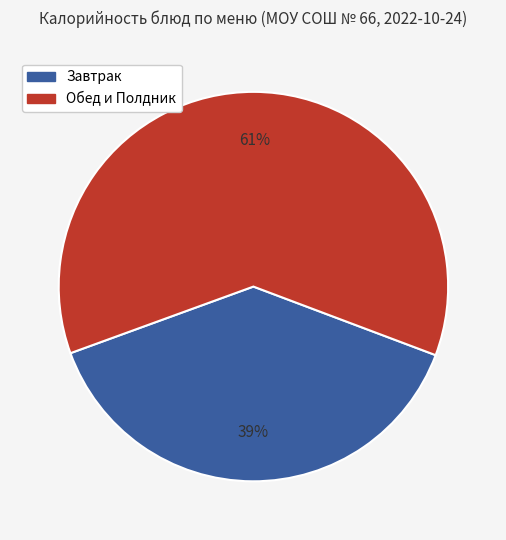

To the nearest percent, what is the average slice percentage?

50%